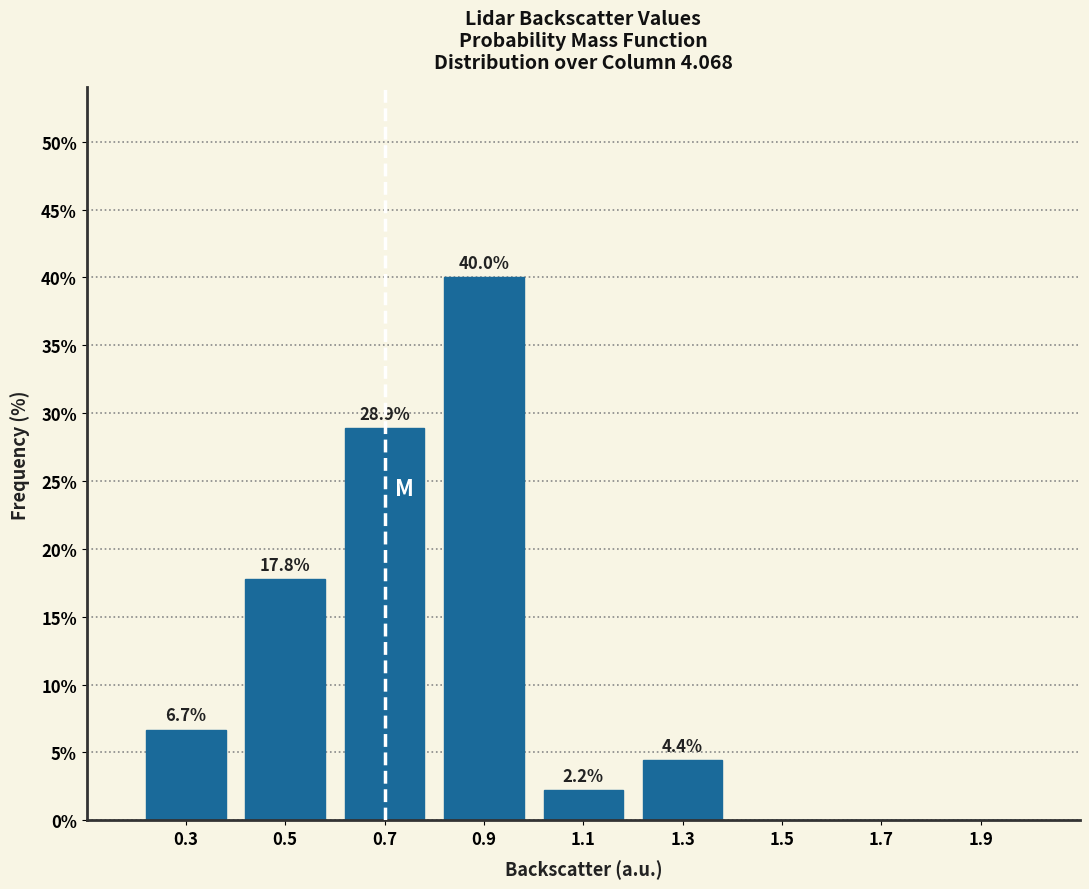

Which range on the x-axis has the tallest bar?

0.8 to 1.0